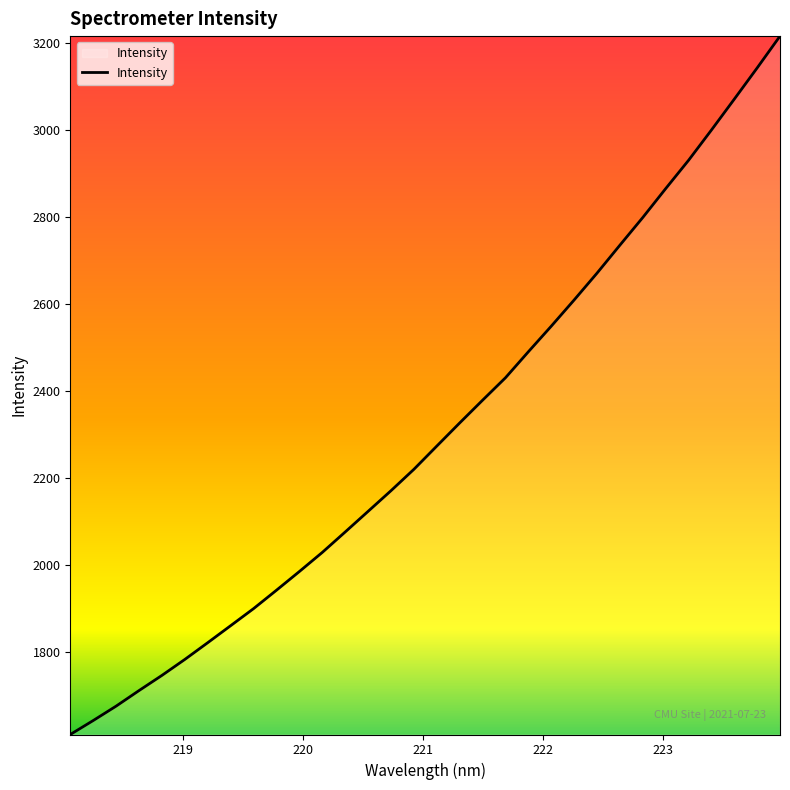

Does the chart display data point markers on the line(s)?

No